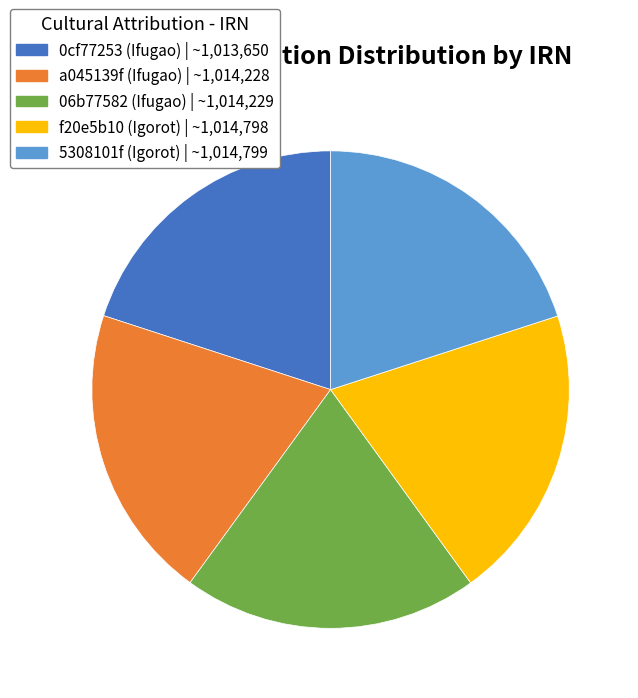

Combined, do 0cf77253 (Ifugao) | ~1,013,650 and 5308101f (Igorot) | ~1,014,799 account for over 50%?

No